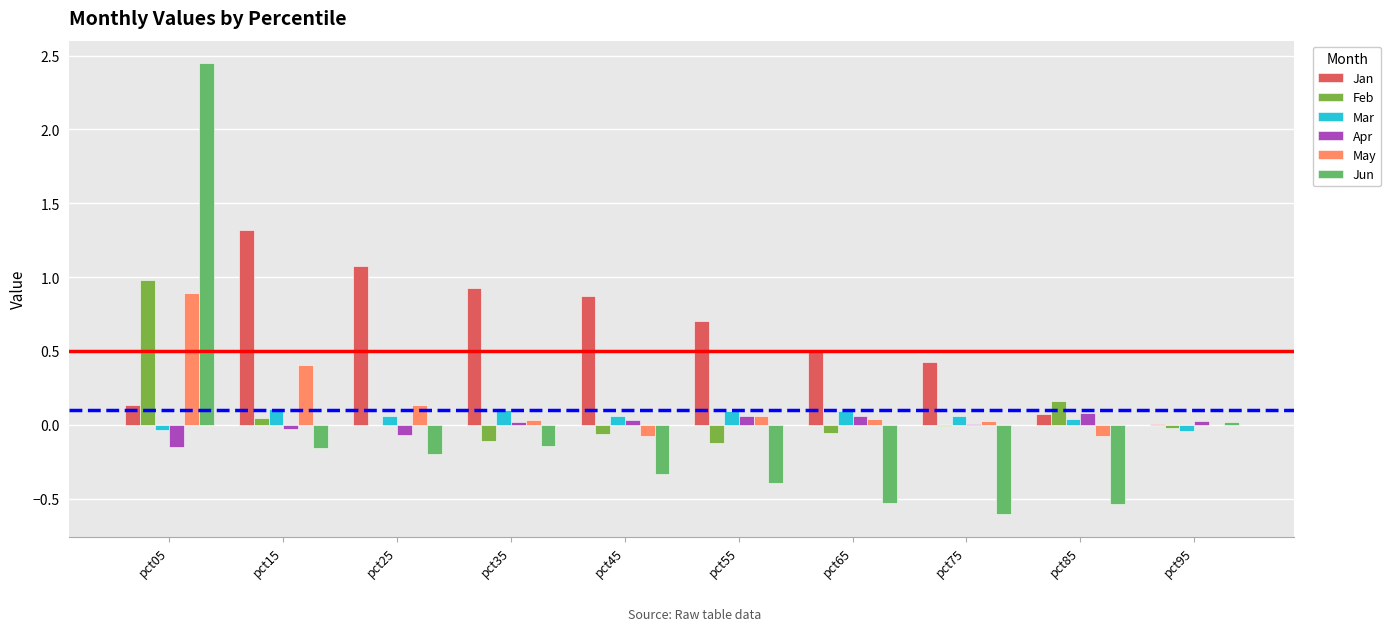

Which label corresponds to the largest value in the chart?

pct05